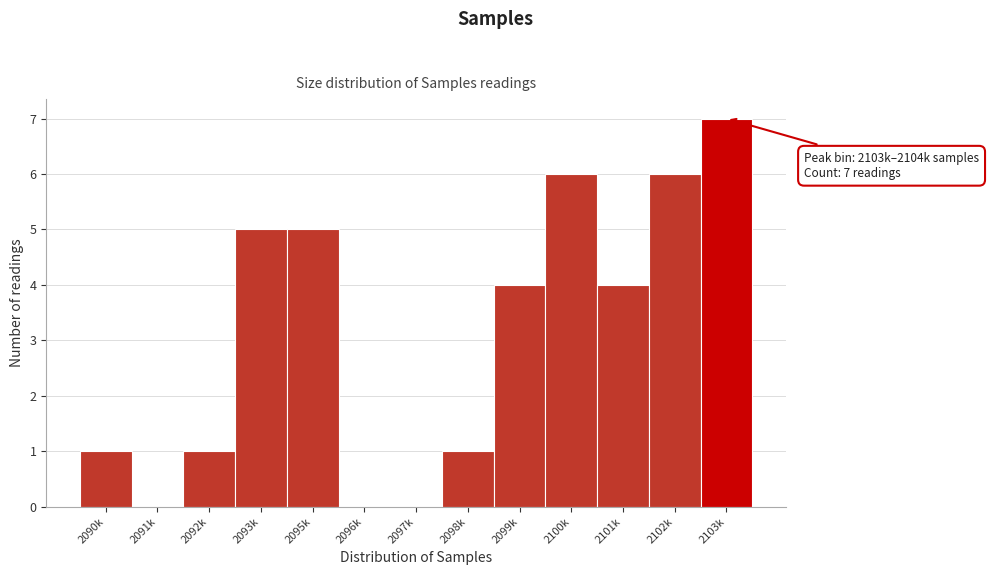

Reading left to right, extract all data points from this chart.

2090k=1	2091k=0	2092k=1	2093k=5	2095k=5	2096k=0	2097k=0	2098k=1	2099k=4	2100k=6	2101k=4	2102k=6	2103k=7